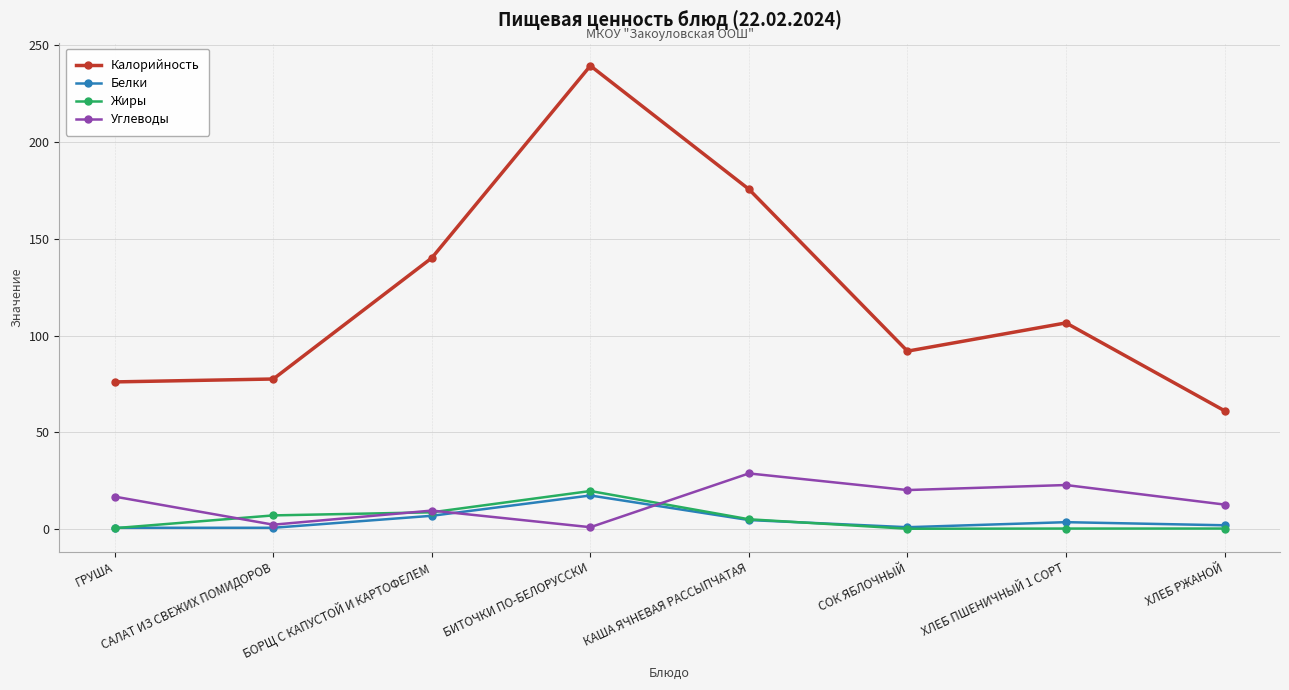

True or false: Жиры and Калорийность intersect in this chart.

False